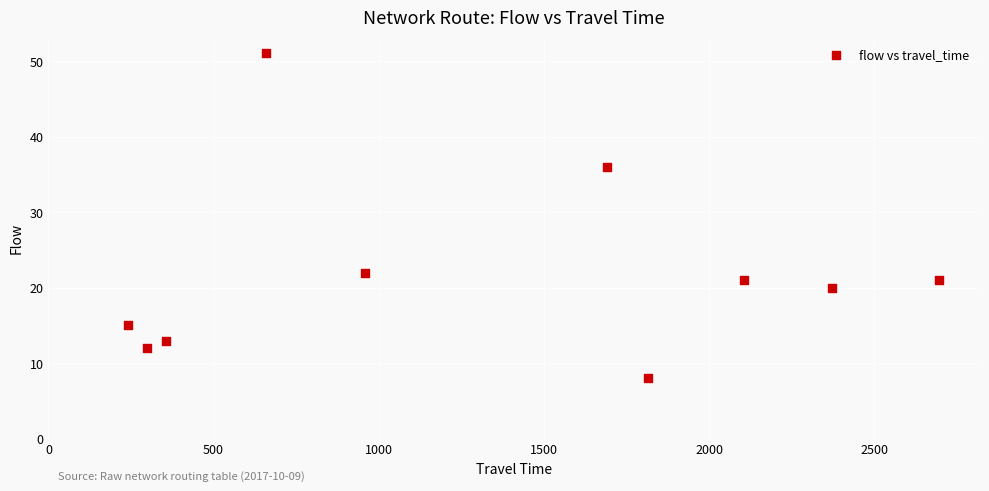

What is the range of X values (max minus min)?

2457